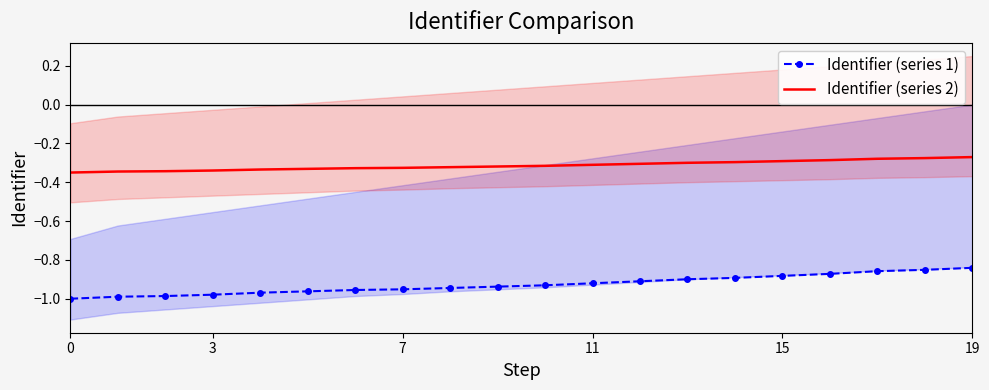

The Identifier (series 1) series shows -1.2 at 19. True or false?

False